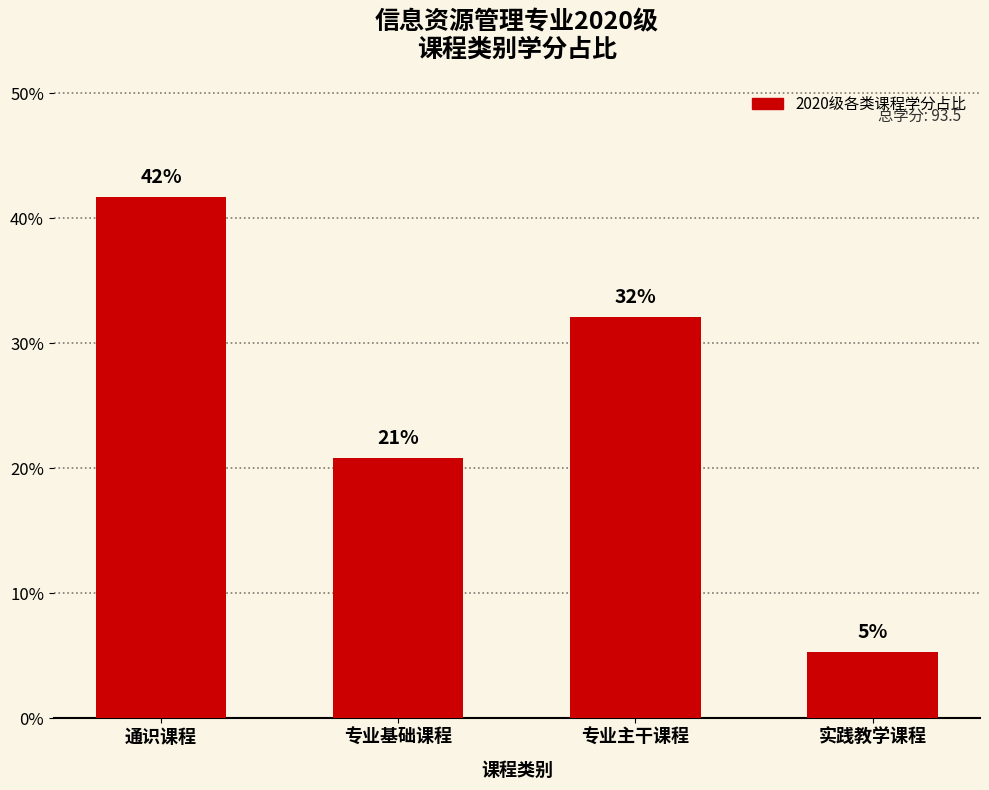

How many bars are there in total?

4